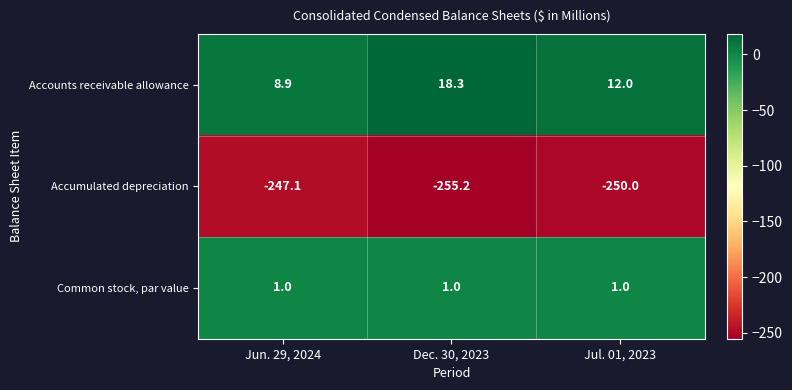

How many series are shown in this chart?

3